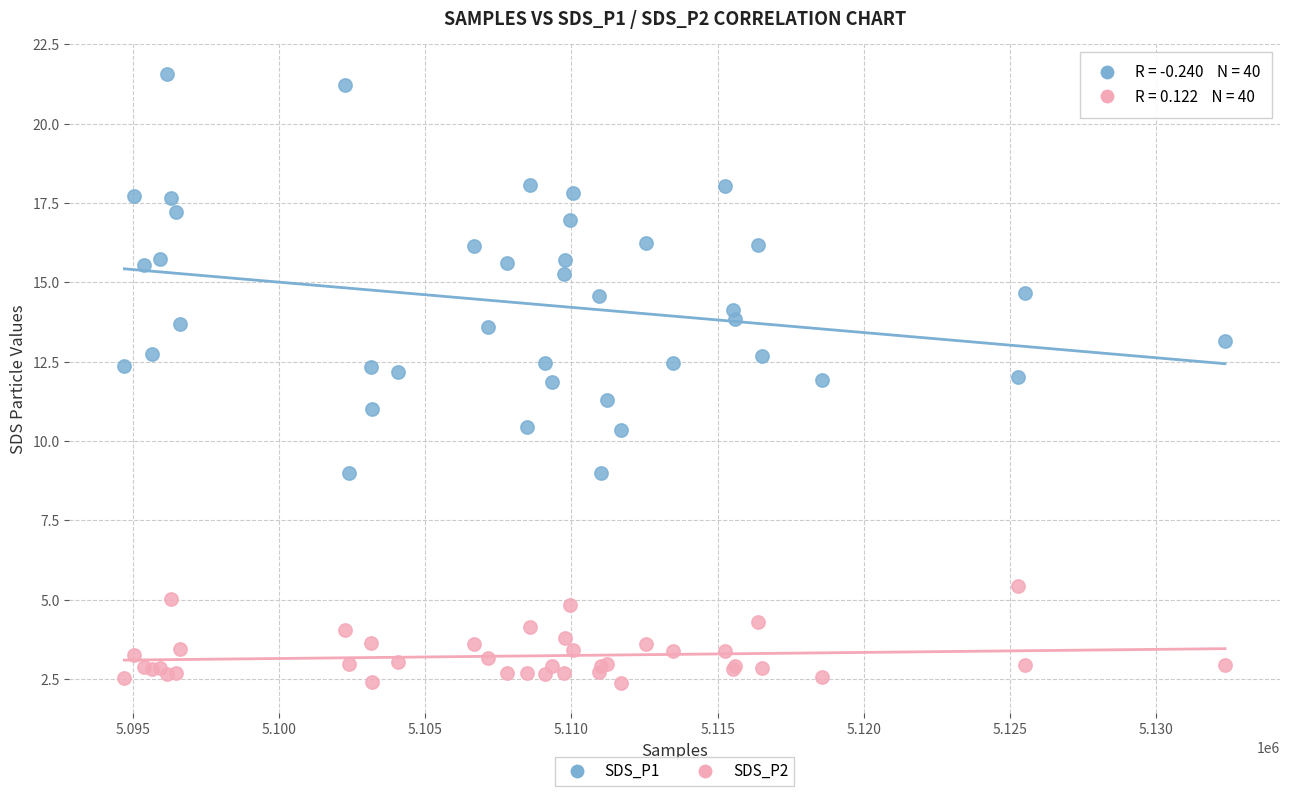

Which series has the largest Y range (max minus min)?

SDS_P1